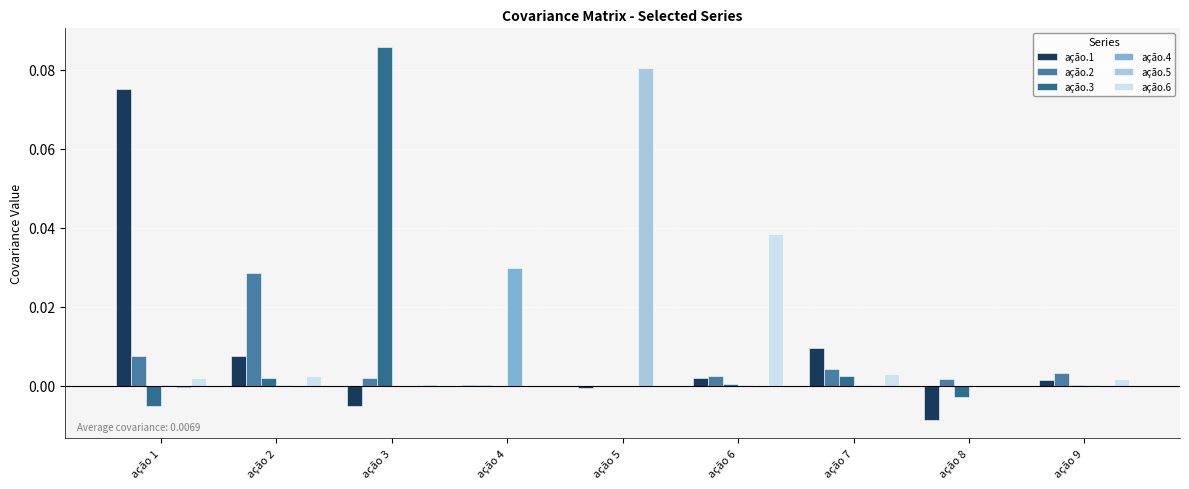

The ação.3 series shows 0.2 at ação 3. True or false?

False